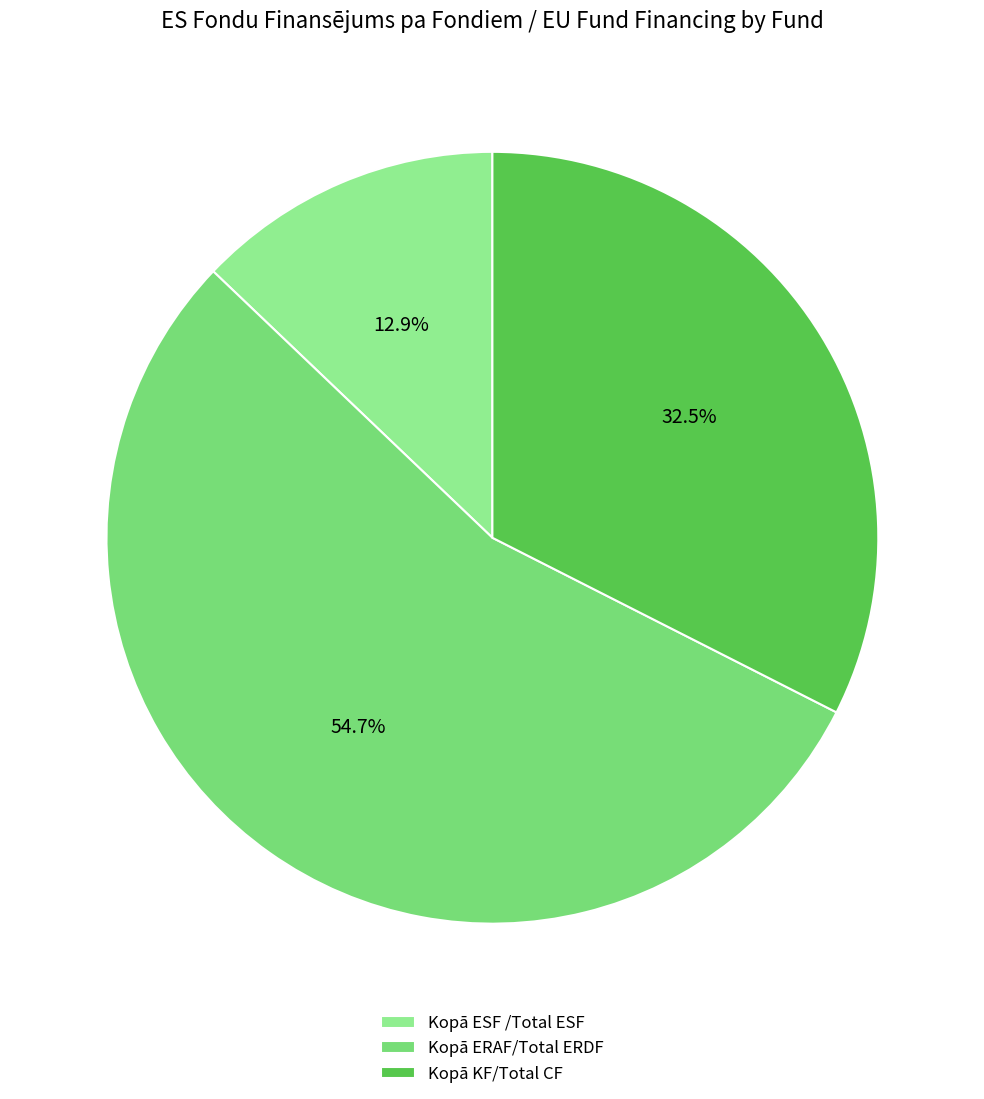

Count the number of slices in the pie.

3